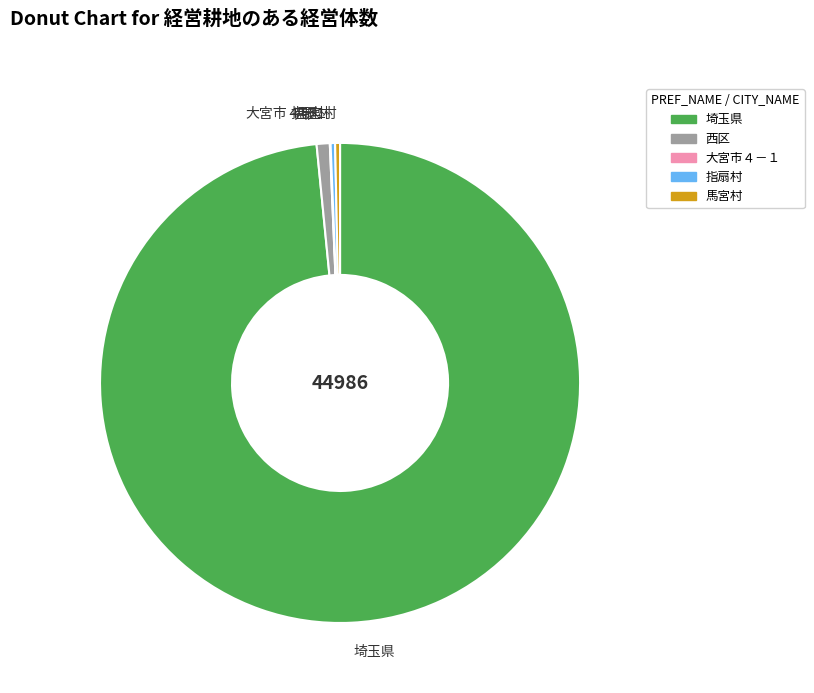

Is there a majority slice in this chart?

Yes